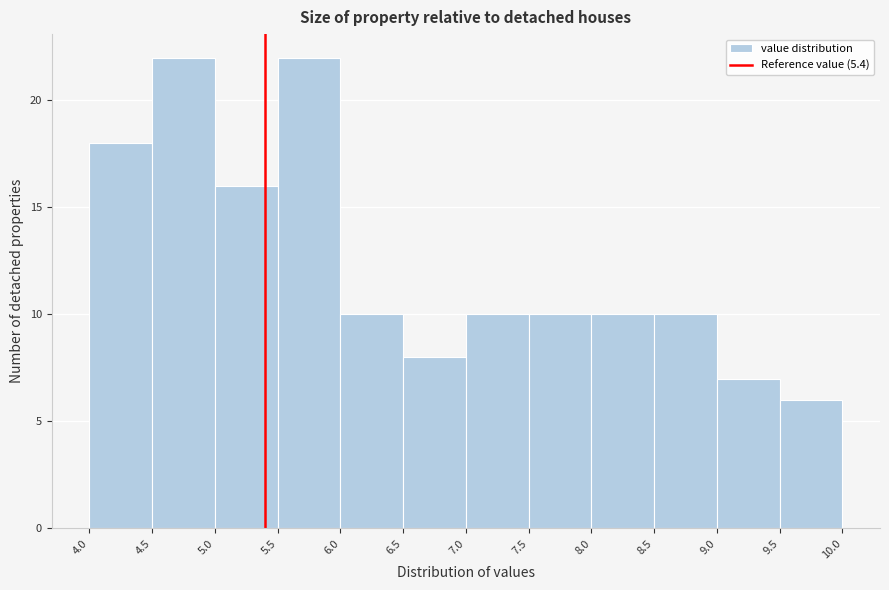

Reading left to right, list every bar in this chart as the range it spans on the x-axis followed by its height. The values are not printed on the chart, so give them approximately, as read against the axis.

4.0 to 4.5: 18
4.5 to 5.0: 22
5.0 to 5.5: 16
5.5 to 6.0: 22
6.0 to 6.5: 10
6.5 to 7.0: 8
7.0 to 7.5: 10
7.5 to 8.0: 10
8.0 to 8.5: 10
8.5 to 9.0: 10
9.0 to 9.5: 7
9.5 to 10.0: 6